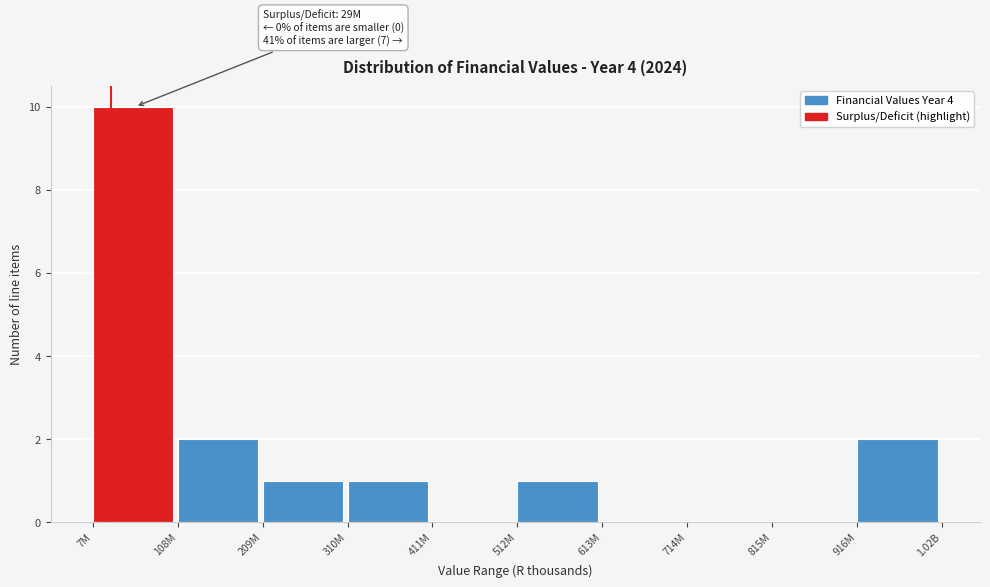

Reading right to left, extract all data points from this chart.

916M=2	815M=0	714M=0	613M=0	512M=1	411M=0	310M=1	209M=1	108M=2	7M=10